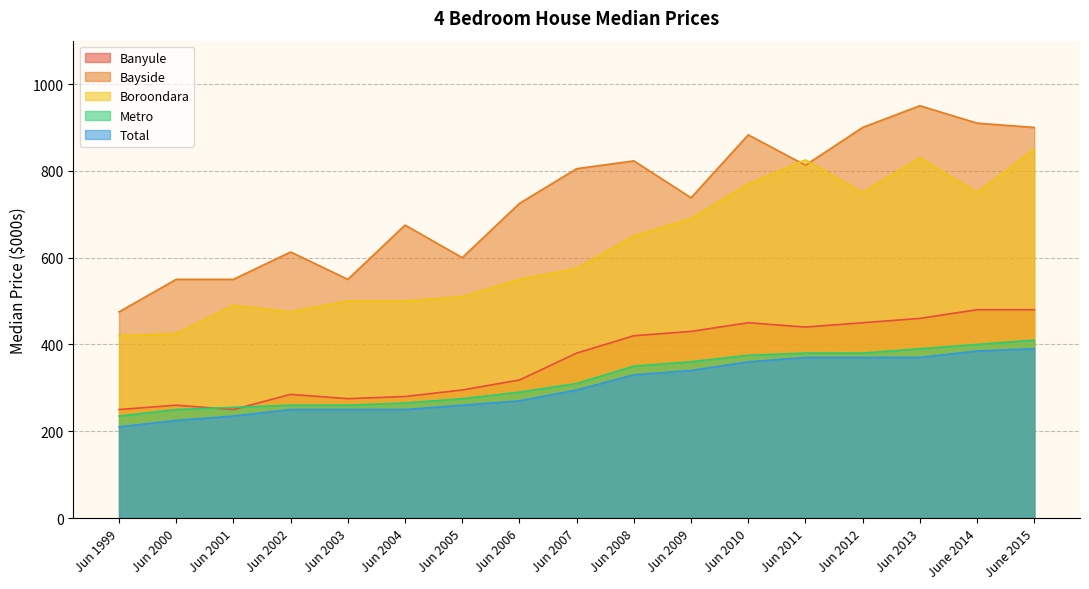

Reading left to right, what are all the values shown in this chart?

Banyule: 250	260	250	285	275	280	295	318	380	420	430	450	440	450	460	480	480
Bayside: 475	550	550	613	550	675	600	725	805	823	738	883	813	900	950	910	900
Boroondara: 420	425	490	475	500	500	510	550	575	650	690	770	825	750	830	750	850
Metro: 235	250	255	260	260	265	275	290	310	350	360	375	380	380	390	400	410
Total: 210	225	235	250	250	250	260	270	295	330	340	360	370	370	370	385	390